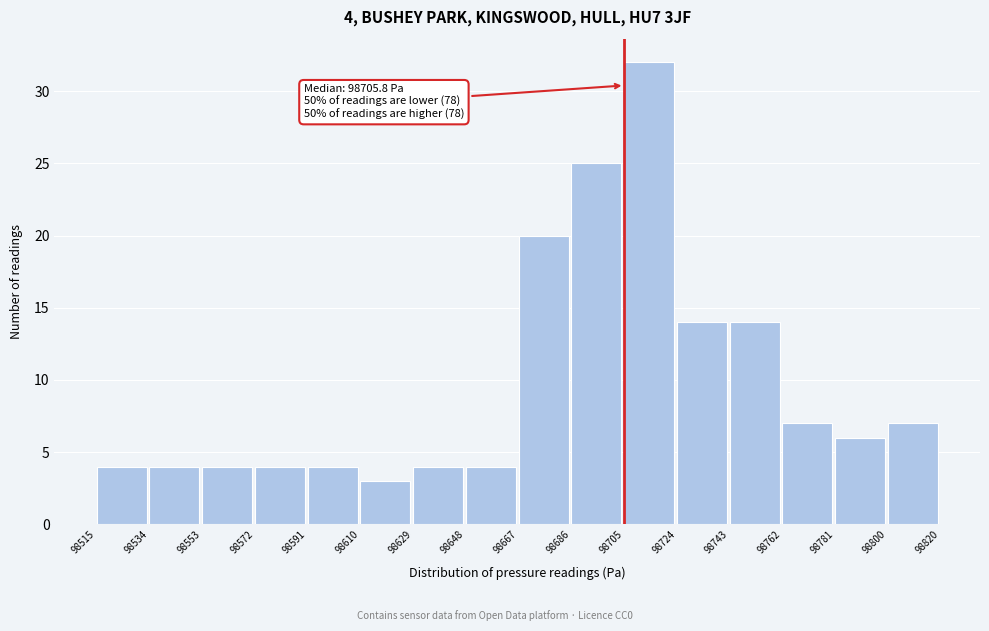

Which range on the x-axis has the tallest bar?

98705 to 98724